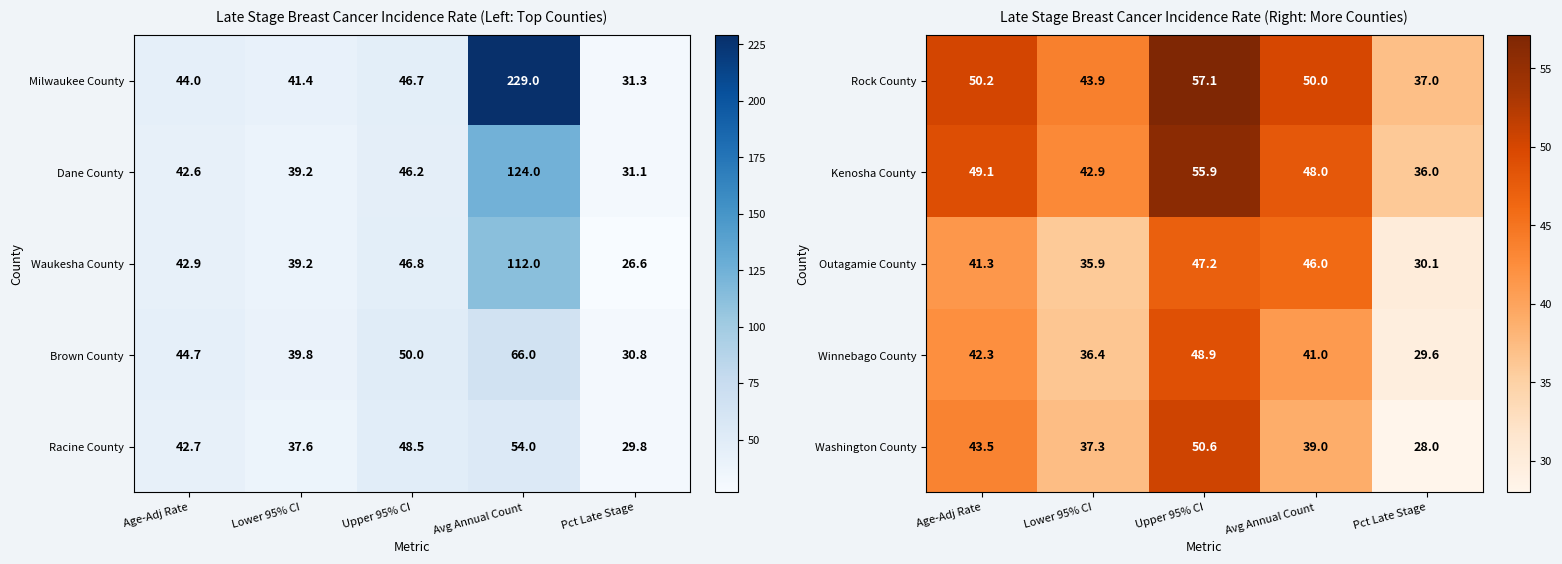

What is the lowest value of the Outagamie County series?

30.1